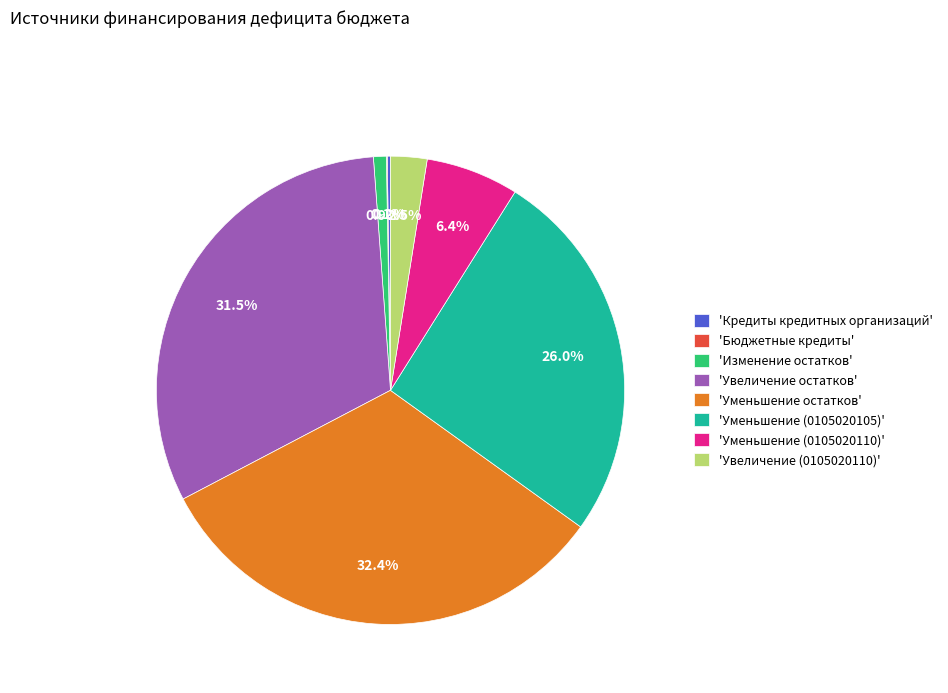

To the nearest percent, what is the difference between the largest and smallest slice percentages?

32%